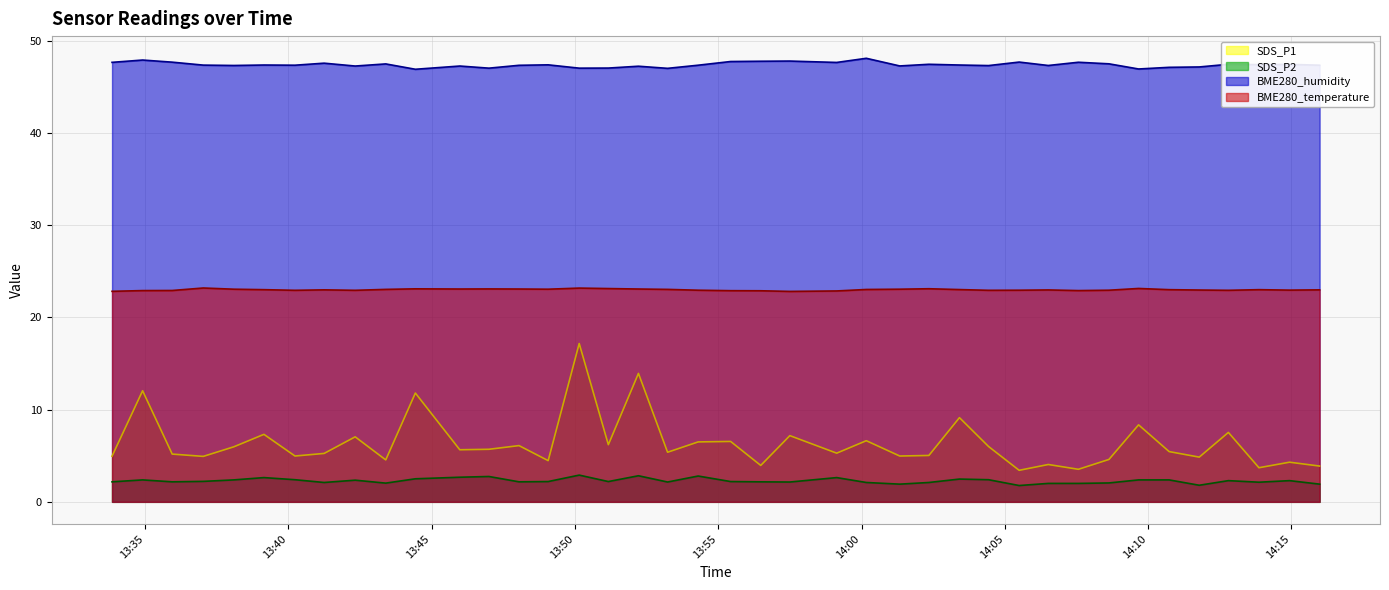

Reading left to right, list all the values displayed in this chart.

SDS_P1 line: 5.0	12.1	5.2	4.9	6.0	7.3	5.0	5.2	7.0	4.5	11.8	5.7	5.7	6.1	4.5	17.2	6.2	13.9	5.4	6.5	6.5	4.0	7.2	5.3	6.6	5.0	5.0	9.1	6.0	3.4	4.0	3.5	4.6	8.3	5.5	4.8	7.5	3.7	4.3	3.9
SDS_P2 line: 2.2	2.4	2.2	2.2	2.4	2.6	2.4	2.1	2.4	2.0	2.5	2.7	2.8	2.2	2.2	2.9	2.2	2.8	2.1	2.8	2.2	2.2	2.1	2.6	2.1	1.9	2.1	2.5	2.4	1.8	2.0	2.0	2.0	2.4	2.4	1.8	2.3	2.1	2.3	1.9
BME280_humidity line: 47.7	47.9	47.7	47.4	47.3	47.4	47.4	47.6	47.3	47.5	46.9	47.3	47.0	47.3	47.4	47.0	47.0	47.2	47.0	47.4	47.8	47.8	47.8	47.6	48.1	47.3	47.5	47.4	47.3	47.7	47.3	47.7	47.5	46.9	47.1	47.2	47.5	47.4	47.4	47.4
BME280_temperature line: 22.8	22.9	22.9	23.2	23.1	23.0	22.9	23.0	22.9	23.0	23.1	23.1	23.1	23.1	23.1	23.2	23.1	23.1	23.0	22.9	22.9	22.9	22.8	22.9	23.0	23.1	23.1	23.0	22.9	22.9	23.0	22.9	22.9	23.1	23.0	23.0	22.9	23.0	23.0	23.0